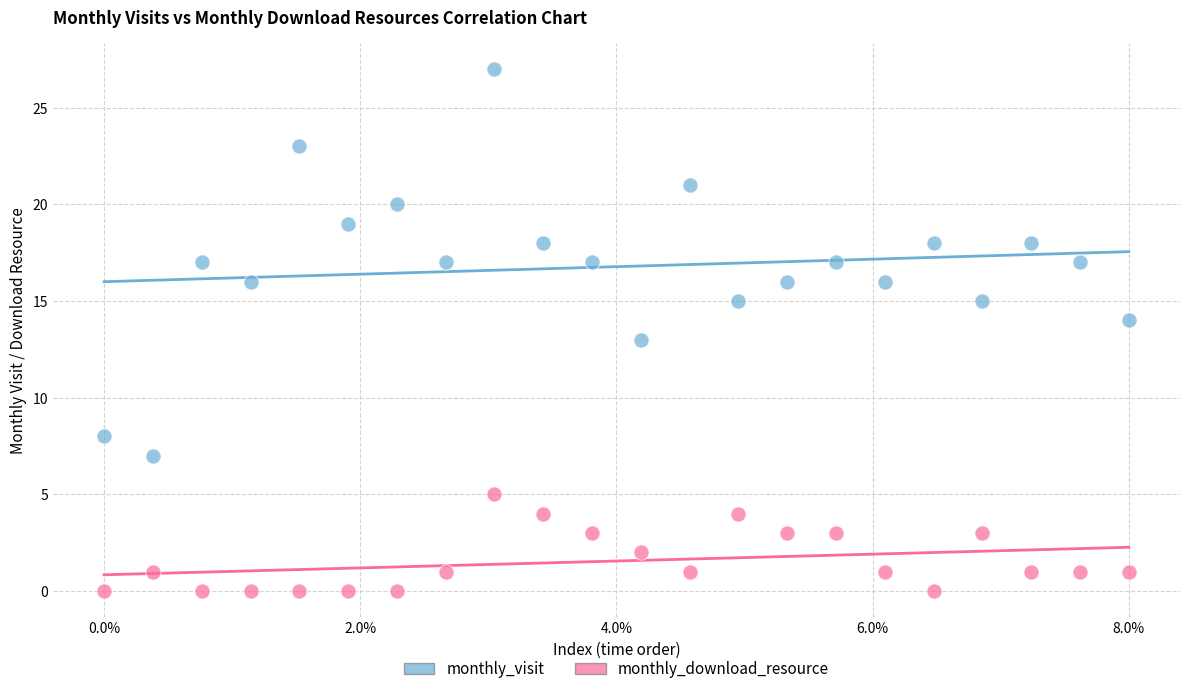

Which series reaches the minimum Y coordinate?

monthly_download_resource